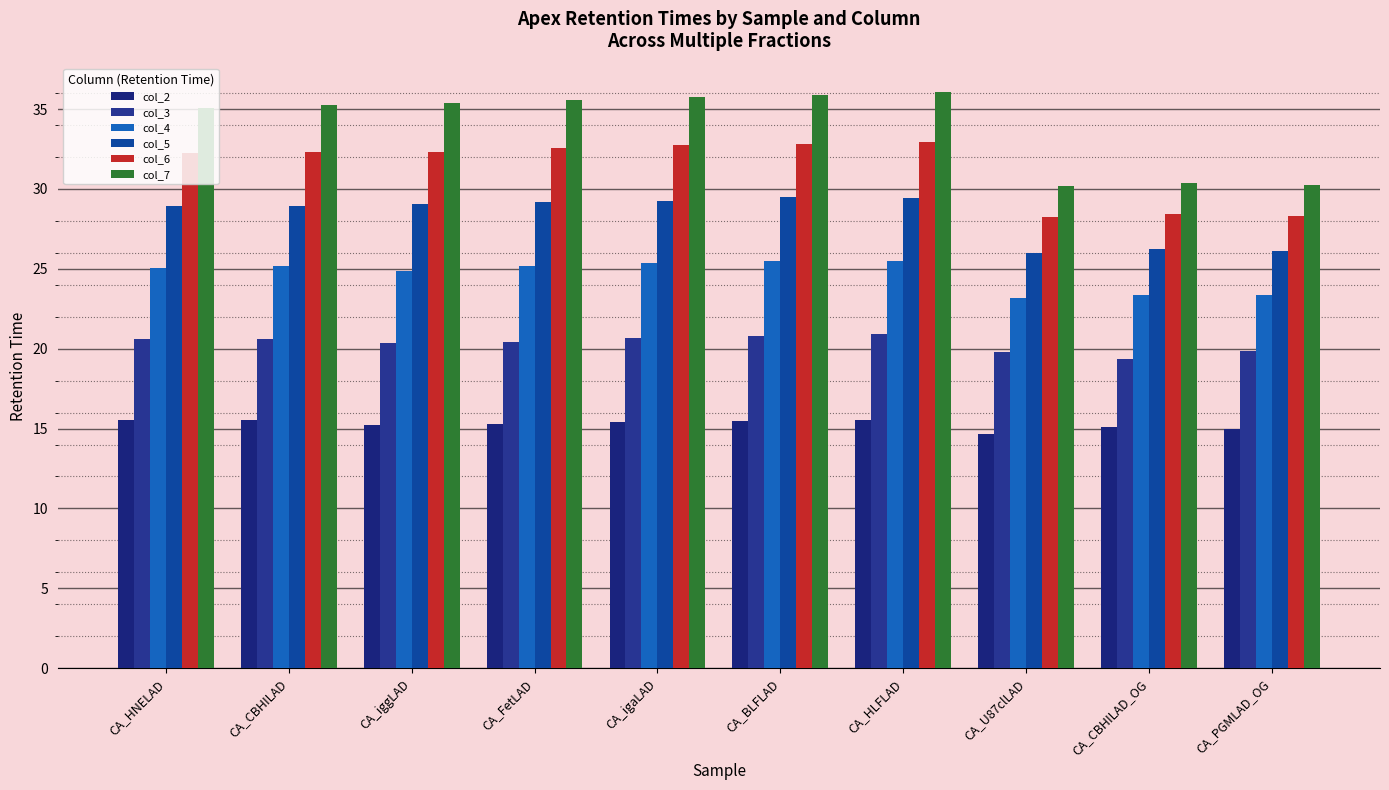

What is the maximum value shown in the chart?

36.0